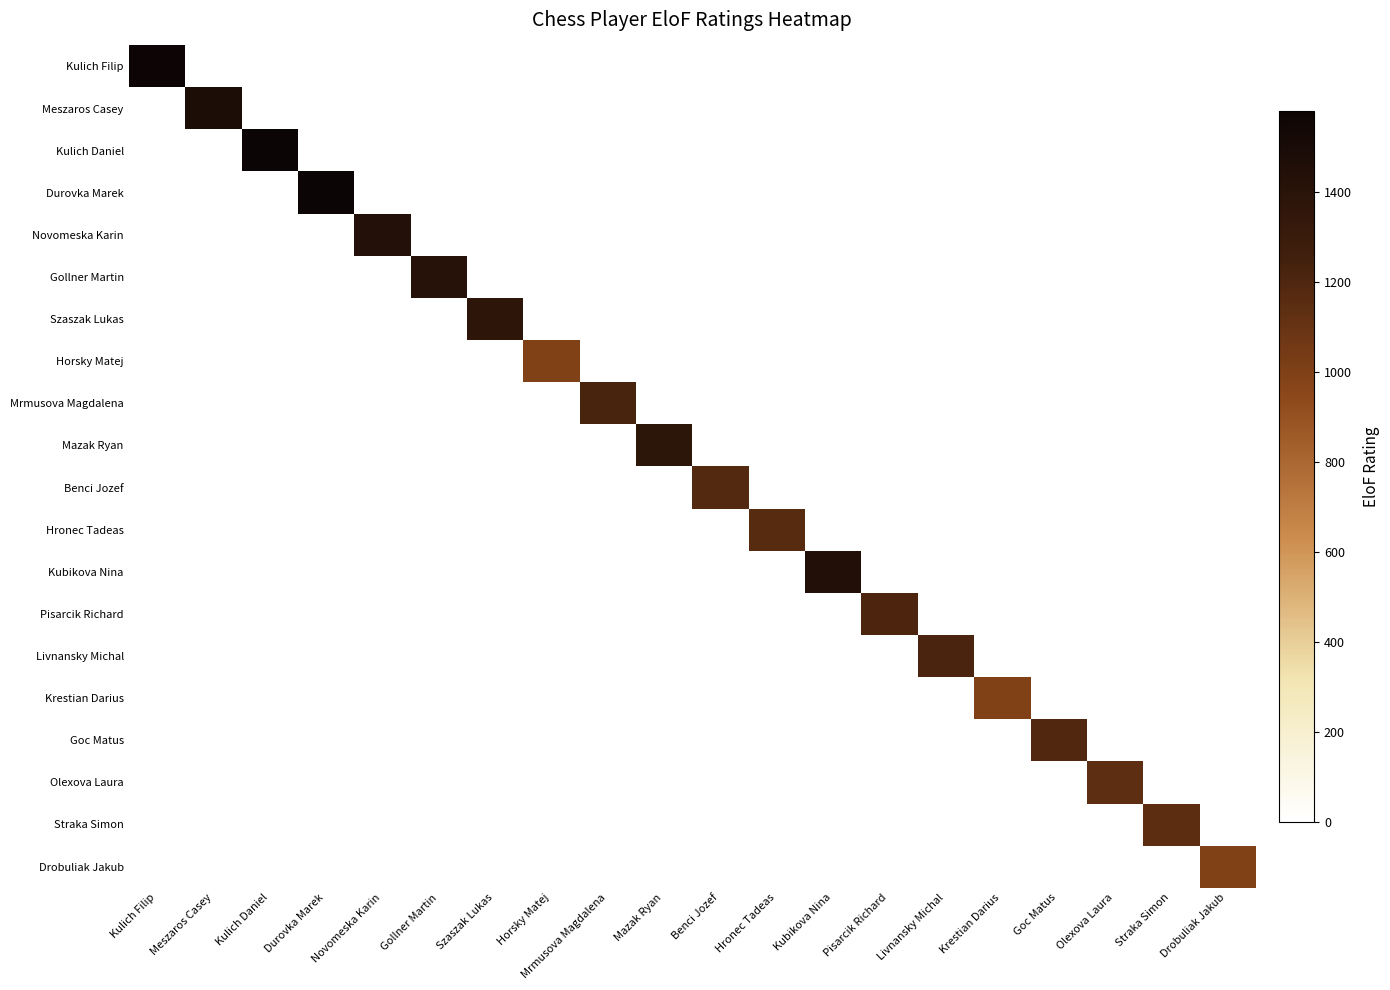

Reading left to right, what are all the values shown in this chart?

Kulich Filip: Kulich Filip=1569	Meszaros Casey=0	Kulich Daniel=0	Durovka Marek=0	Novomeska Karin=0	Gollner Martin=0	Szaszak Lukas=0	Horsky Matej=0	Mrmusova Magdalena=0	Mazak Ryan=0	Benci Jozef=0	Hronec Tadeas=0	Kubikova Nina=0	Pisarcik Richard=0	Livnansky Michal=0	Krestian Darius=0	Goc Matus=0	Olexova Laura=0	Straka Simon=0	Drobuliak Jakub=0
Meszaros Casey: Kulich Filip=0	Meszaros Casey=1478	Kulich Daniel=0	Durovka Marek=0	Novomeska Karin=0	Gollner Martin=0	Szaszak Lukas=0	Horsky Matej=0	Mrmusova Magdalena=0	Mazak Ryan=0	Benci Jozef=0	Hronec Tadeas=0	Kubikova Nina=0	Pisarcik Richard=0	Livnansky Michal=0	Krestian Darius=0	Goc Matus=0	Olexova Laura=0	Straka Simon=0	Drobuliak Jakub=0
Kulich Daniel: Kulich Filip=0	Meszaros Casey=0	Kulich Daniel=1581	Durovka Marek=0	Novomeska Karin=0	Gollner Martin=0	Szaszak Lukas=0	Horsky Matej=0	Mrmusova Magdalena=0	Mazak Ryan=0	Benci Jozef=0	Hronec Tadeas=0	Kubikova Nina=0	Pisarcik Richard=0	Livnansky Michal=0	Krestian Darius=0	Goc Matus=0	Olexova Laura=0	Straka Simon=0	Drobuliak Jakub=0
Durovka Marek: Kulich Filip=0	Meszaros Casey=0	Kulich Daniel=0	Durovka Marek=1581	Novomeska Karin=0	Gollner Martin=0	Szaszak Lukas=0	Horsky Matej=0	Mrmusova Magdalena=0	Mazak Ryan=0	Benci Jozef=0	Hronec Tadeas=0	Kubikova Nina=0	Pisarcik Richard=0	Livnansky Michal=0	Krestian Darius=0	Goc Matus=0	Olexova Laura=0	Straka Simon=0	Drobuliak Jakub=0
Novomeska Karin: Kulich Filip=0	Meszaros Casey=0	Kulich Daniel=0	Durovka Marek=0	Novomeska Karin=1438	Gollner Martin=0	Szaszak Lukas=0	Horsky Matej=0	Mrmusova Magdalena=0	Mazak Ryan=0	Benci Jozef=0	Hronec Tadeas=0	Kubikova Nina=0	Pisarcik Richard=0	Livnansky Michal=0	Krestian Darius=0	Goc Matus=0	Olexova Laura=0	Straka Simon=0	Drobuliak Jakub=0
Gollner Martin: Kulich Filip=0	Meszaros Casey=0	Kulich Daniel=0	Durovka Marek=0	Novomeska Karin=0	Gollner Martin=1410	Szaszak Lukas=0	Horsky Matej=0	Mrmusova Magdalena=0	Mazak Ryan=0	Benci Jozef=0	Hronec Tadeas=0	Kubikova Nina=0	Pisarcik Richard=0	Livnansky Michal=0	Krestian Darius=0	Goc Matus=0	Olexova Laura=0	Straka Simon=0	Drobuliak Jakub=0
Szaszak Lukas: Kulich Filip=0	Meszaros Casey=0	Kulich Daniel=0	Durovka Marek=0	Novomeska Karin=0	Gollner Martin=0	Szaszak Lukas=1377	Horsky Matej=0	Mrmusova Magdalena=0	Mazak Ryan=0	Benci Jozef=0	Hronec Tadeas=0	Kubikova Nina=0	Pisarcik Richard=0	Livnansky Michal=0	Krestian Darius=0	Goc Matus=0	Olexova Laura=0	Straka Simon=0	Drobuliak Jakub=0
Horsky Matej: Kulich Filip=0	Meszaros Casey=0	Kulich Daniel=0	Durovka Marek=0	Novomeska Karin=0	Gollner Martin=0	Szaszak Lukas=0	Horsky Matej=1000	Mrmusova Magdalena=0	Mazak Ryan=0	Benci Jozef=0	Hronec Tadeas=0	Kubikova Nina=0	Pisarcik Richard=0	Livnansky Michal=0	Krestian Darius=0	Goc Matus=0	Olexova Laura=0	Straka Simon=0	Drobuliak Jakub=0
Mrmusova Magdalena: Kulich Filip=0	Meszaros Casey=0	Kulich Daniel=0	Durovka Marek=0	Novomeska Karin=0	Gollner Martin=0	Szaszak Lukas=0	Horsky Matej=0	Mrmusova Magdalena=1223	Mazak Ryan=0	Benci Jozef=0	Hronec Tadeas=0	Kubikova Nina=0	Pisarcik Richard=0	Livnansky Michal=0	Krestian Darius=0	Goc Matus=0	Olexova Laura=0	Straka Simon=0	Drobuliak Jakub=0
Mazak Ryan: Kulich Filip=0	Meszaros Casey=0	Kulich Daniel=0	Durovka Marek=0	Novomeska Karin=0	Gollner Martin=0	Szaszak Lukas=0	Horsky Matej=0	Mrmusova Magdalena=0	Mazak Ryan=1378	Benci Jozef=0	Hronec Tadeas=0	Kubikova Nina=0	Pisarcik Richard=0	Livnansky Michal=0	Krestian Darius=0	Goc Matus=0	Olexova Laura=0	Straka Simon=0	Drobuliak Jakub=0
Benci Jozef: Kulich Filip=0	Meszaros Casey=0	Kulich Daniel=0	Durovka Marek=0	Novomeska Karin=0	Gollner Martin=0	Szaszak Lukas=0	Horsky Matej=0	Mrmusova Magdalena=0	Mazak Ryan=0	Benci Jozef=1182	Hronec Tadeas=0	Kubikova Nina=0	Pisarcik Richard=0	Livnansky Michal=0	Krestian Darius=0	Goc Matus=0	Olexova Laura=0	Straka Simon=0	Drobuliak Jakub=0
Hronec Tadeas: Kulich Filip=0	Meszaros Casey=0	Kulich Daniel=0	Durovka Marek=0	Novomeska Karin=0	Gollner Martin=0	Szaszak Lukas=0	Horsky Matej=0	Mrmusova Magdalena=0	Mazak Ryan=0	Benci Jozef=0	Hronec Tadeas=1164	Kubikova Nina=0	Pisarcik Richard=0	Livnansky Michal=0	Krestian Darius=0	Goc Matus=0	Olexova Laura=0	Straka Simon=0	Drobuliak Jakub=0
Kubikova Nina: Kulich Filip=0	Meszaros Casey=0	Kulich Daniel=0	Durovka Marek=0	Novomeska Karin=0	Gollner Martin=0	Szaszak Lukas=0	Horsky Matej=0	Mrmusova Magdalena=0	Mazak Ryan=0	Benci Jozef=0	Hronec Tadeas=0	Kubikova Nina=1439	Pisarcik Richard=0	Livnansky Michal=0	Krestian Darius=0	Goc Matus=0	Olexova Laura=0	Straka Simon=0	Drobuliak Jakub=0
Pisarcik Richard: Kulich Filip=0	Meszaros Casey=0	Kulich Daniel=0	Durovka Marek=0	Novomeska Karin=0	Gollner Martin=0	Szaszak Lukas=0	Horsky Matej=0	Mrmusova Magdalena=0	Mazak Ryan=0	Benci Jozef=0	Hronec Tadeas=0	Kubikova Nina=0	Pisarcik Richard=1205	Livnansky Michal=0	Krestian Darius=0	Goc Matus=0	Olexova Laura=0	Straka Simon=0	Drobuliak Jakub=0
Livnansky Michal: Kulich Filip=0	Meszaros Casey=0	Kulich Daniel=0	Durovka Marek=0	Novomeska Karin=0	Gollner Martin=0	Szaszak Lukas=0	Horsky Matej=0	Mrmusova Magdalena=0	Mazak Ryan=0	Benci Jozef=0	Hronec Tadeas=0	Kubikova Nina=0	Pisarcik Richard=0	Livnansky Michal=1217	Krestian Darius=0	Goc Matus=0	Olexova Laura=0	Straka Simon=0	Drobuliak Jakub=0
Krestian Darius: Kulich Filip=0	Meszaros Casey=0	Kulich Daniel=0	Durovka Marek=0	Novomeska Karin=0	Gollner Martin=0	Szaszak Lukas=0	Horsky Matej=0	Mrmusova Magdalena=0	Mazak Ryan=0	Benci Jozef=0	Hronec Tadeas=0	Kubikova Nina=0	Pisarcik Richard=0	Livnansky Michal=0	Krestian Darius=1000	Goc Matus=0	Olexova Laura=0	Straka Simon=0	Drobuliak Jakub=0
Goc Matus: Kulich Filip=0	Meszaros Casey=0	Kulich Daniel=0	Durovka Marek=0	Novomeska Karin=0	Gollner Martin=0	Szaszak Lukas=0	Horsky Matej=0	Mrmusova Magdalena=0	Mazak Ryan=0	Benci Jozef=0	Hronec Tadeas=0	Kubikova Nina=0	Pisarcik Richard=0	Livnansky Michal=0	Krestian Darius=0	Goc Matus=1191	Olexova Laura=0	Straka Simon=0	Drobuliak Jakub=0
Olexova Laura: Kulich Filip=0	Meszaros Casey=0	Kulich Daniel=0	Durovka Marek=0	Novomeska Karin=0	Gollner Martin=0	Szaszak Lukas=0	Horsky Matej=0	Mrmusova Magdalena=0	Mazak Ryan=0	Benci Jozef=0	Hronec Tadeas=0	Kubikova Nina=0	Pisarcik Richard=0	Livnansky Michal=0	Krestian Darius=0	Goc Matus=0	Olexova Laura=1137	Straka Simon=0	Drobuliak Jakub=0
Straka Simon: Kulich Filip=0	Meszaros Casey=0	Kulich Daniel=0	Durovka Marek=0	Novomeska Karin=0	Gollner Martin=0	Szaszak Lukas=0	Horsky Matej=0	Mrmusova Magdalena=0	Mazak Ryan=0	Benci Jozef=0	Hronec Tadeas=0	Kubikova Nina=0	Pisarcik Richard=0	Livnansky Michal=0	Krestian Darius=0	Goc Matus=0	Olexova Laura=0	Straka Simon=1147	Drobuliak Jakub=0
Drobuliak Jakub: Kulich Filip=0	Meszaros Casey=0	Kulich Daniel=0	Durovka Marek=0	Novomeska Karin=0	Gollner Martin=0	Szaszak Lukas=0	Horsky Matej=0	Mrmusova Magdalena=0	Mazak Ryan=0	Benci Jozef=0	Hronec Tadeas=0	Kubikova Nina=0	Pisarcik Richard=0	Livnansky Michal=0	Krestian Darius=0	Goc Matus=0	Olexova Laura=0	Straka Simon=0	Drobuliak Jakub=1000